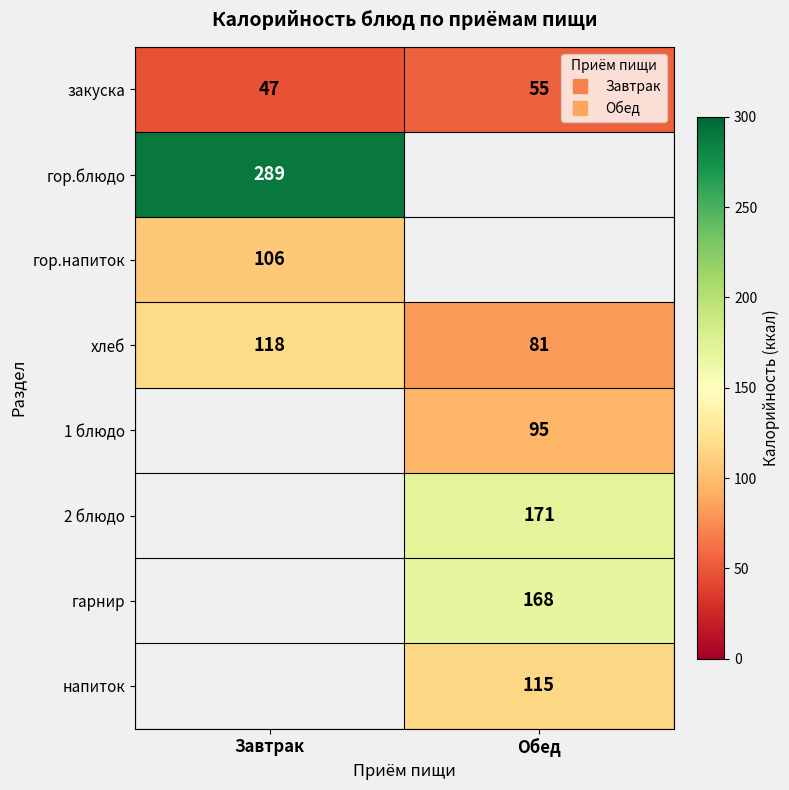

What is the greatest value displayed?

289.0